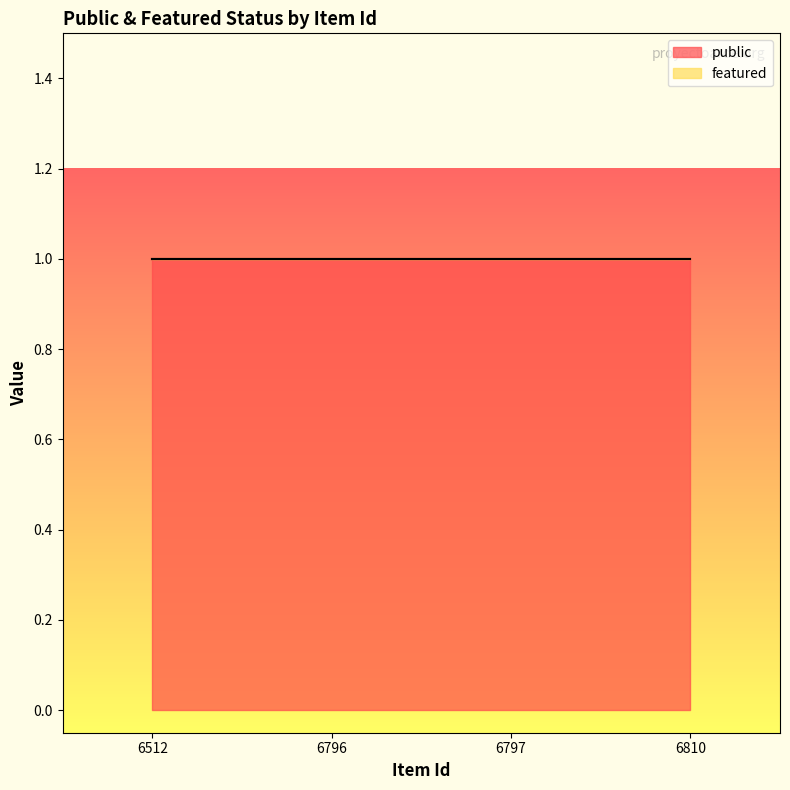

What is the total value across all series at 6797?

1